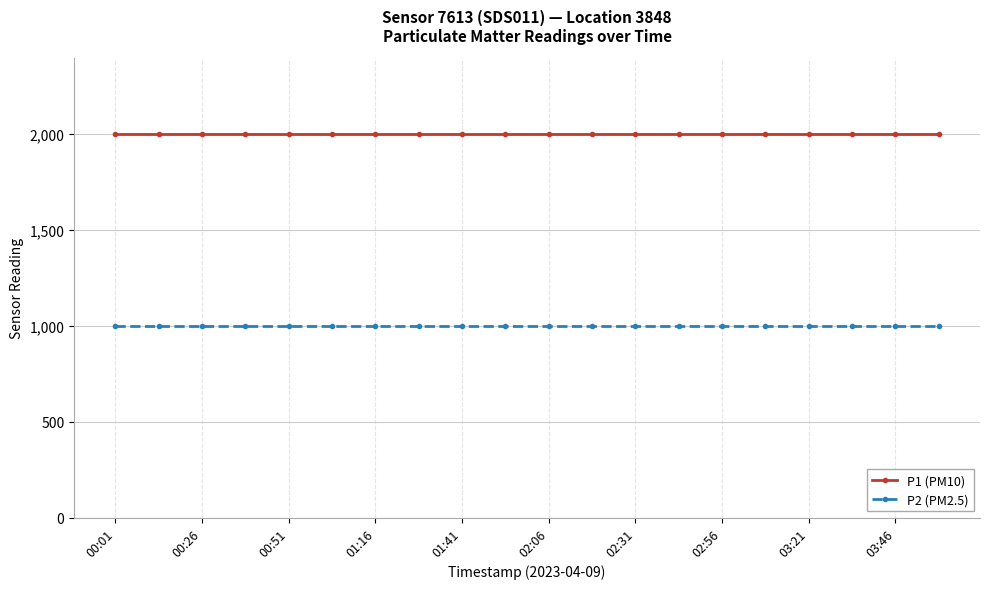

What is the average value of the P1 (PM10) series?

1999.9